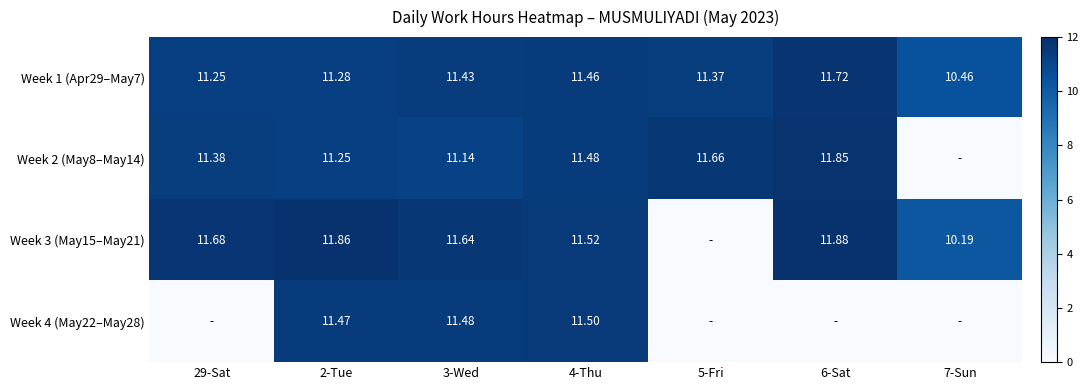

Is the value of Week 1 (Apr29–May7) at 4-Thu greater than the value of Week 3 (May15–May21) at 29-Sat?

No